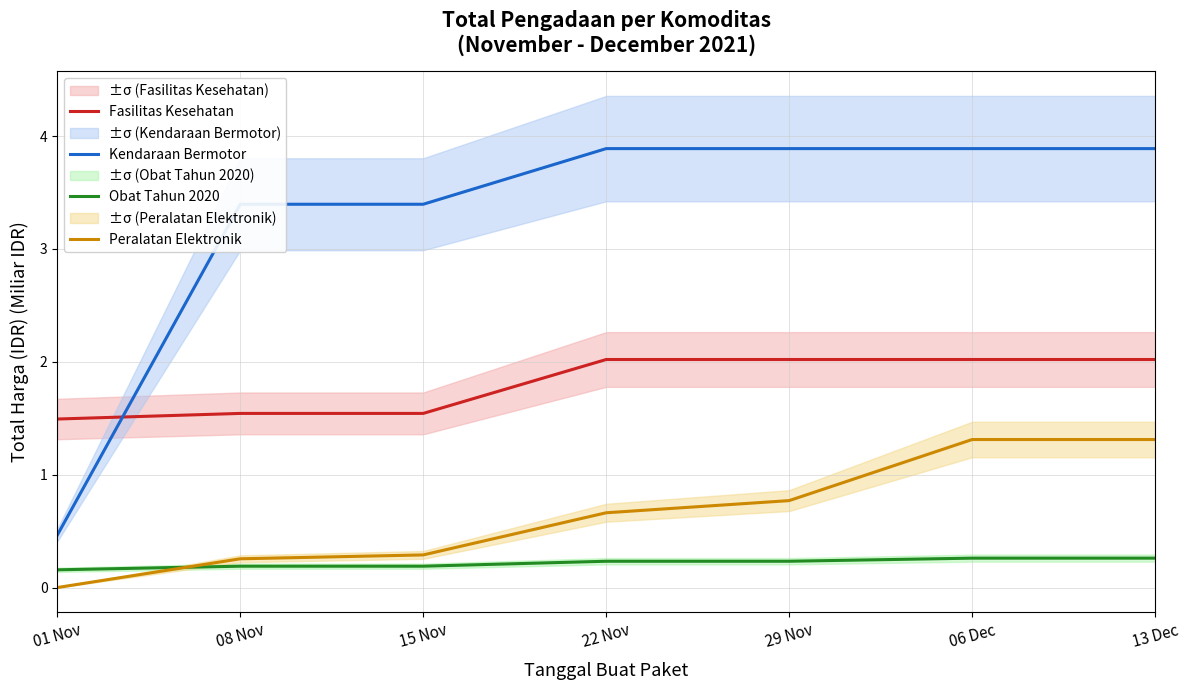

Where is Peralatan Elektronik nearest to the value 0?

01 Nov